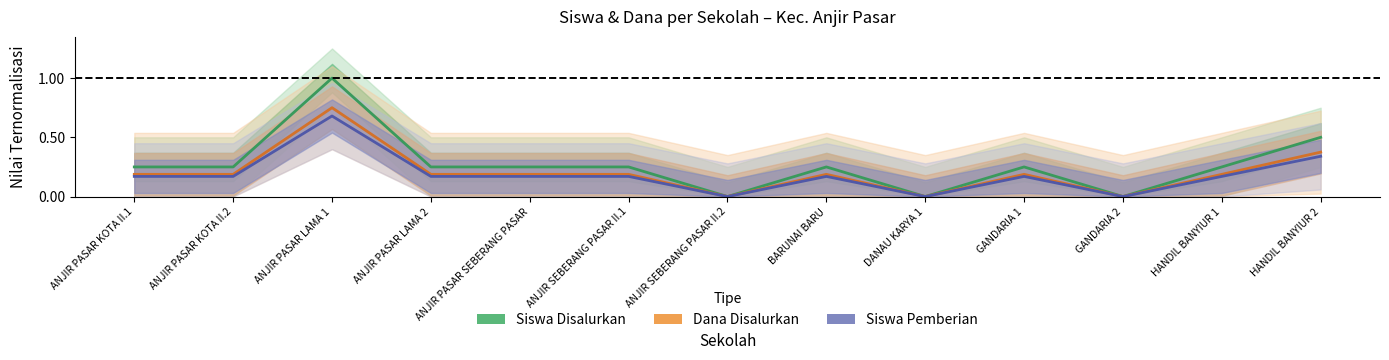

Where is the first local minimum for Siswa Pemberian?

ANJIR SEBERANG PASAR II.2